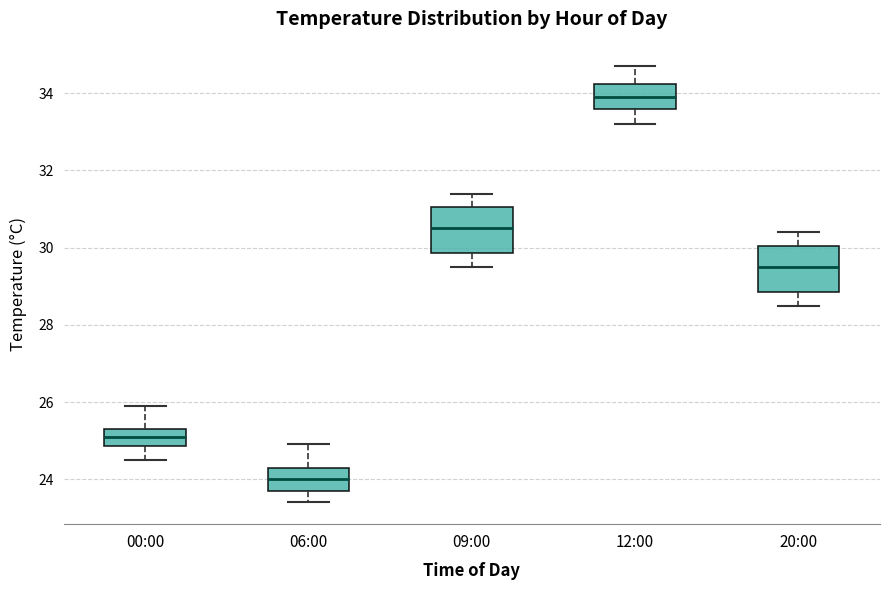

Which box has the highest median line?

12:00